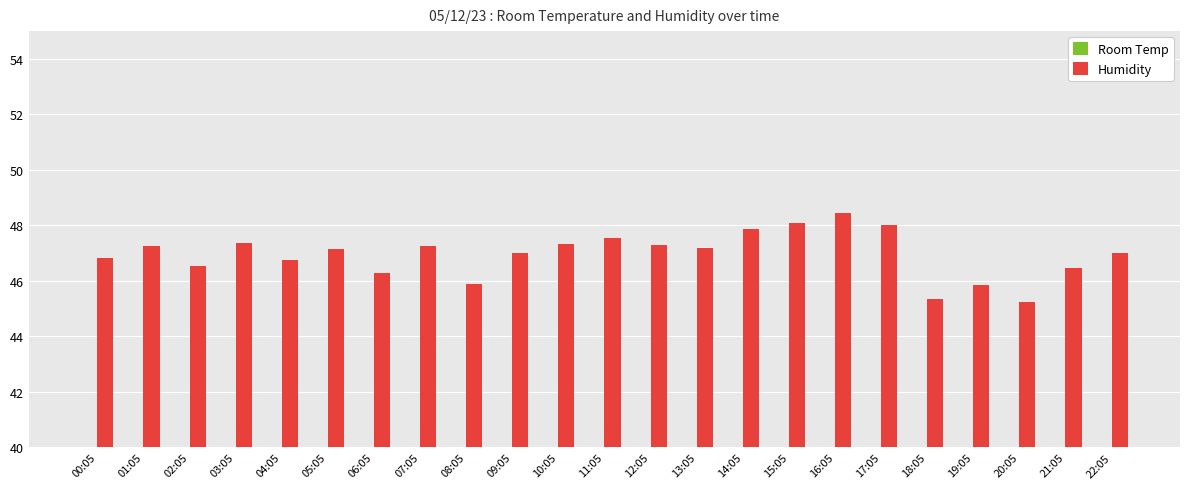

Reading right to left, list all the values displayed in this chart.

Room Temp: 13.3	13.8	14.4	14.1	14.6	12.5	12.6	12.9	13.1	13.3	13.5	13.4	13.7	14.1	14.7	14.1	14.7	14.1	14.7	14.2	14.8	14.3	14.6
Humidity: 47.0	46.5	45.2	45.9	45.3	48.0	48.5	48.1	47.9	47.2	47.3	47.5	47.3	47.0	45.9	47.3	46.3	47.1	46.8	47.4	46.5	47.2	46.8